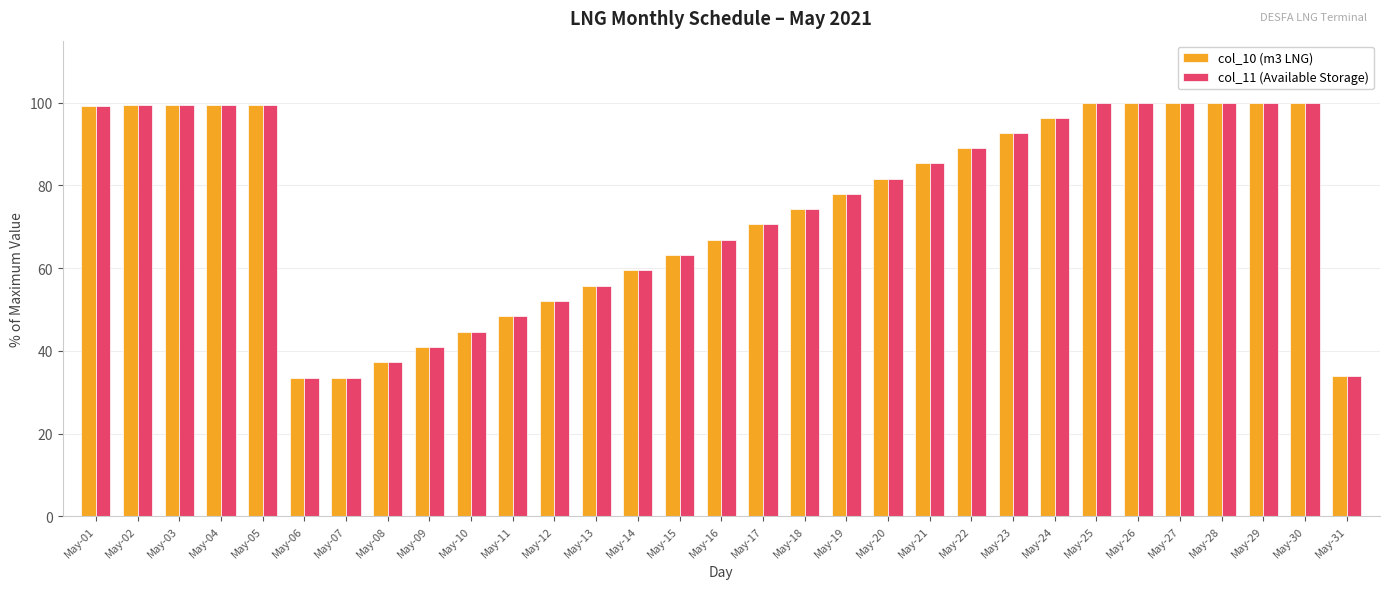

Which series changed the most between May-10 and May-18?

col_10 (m3 LNG)